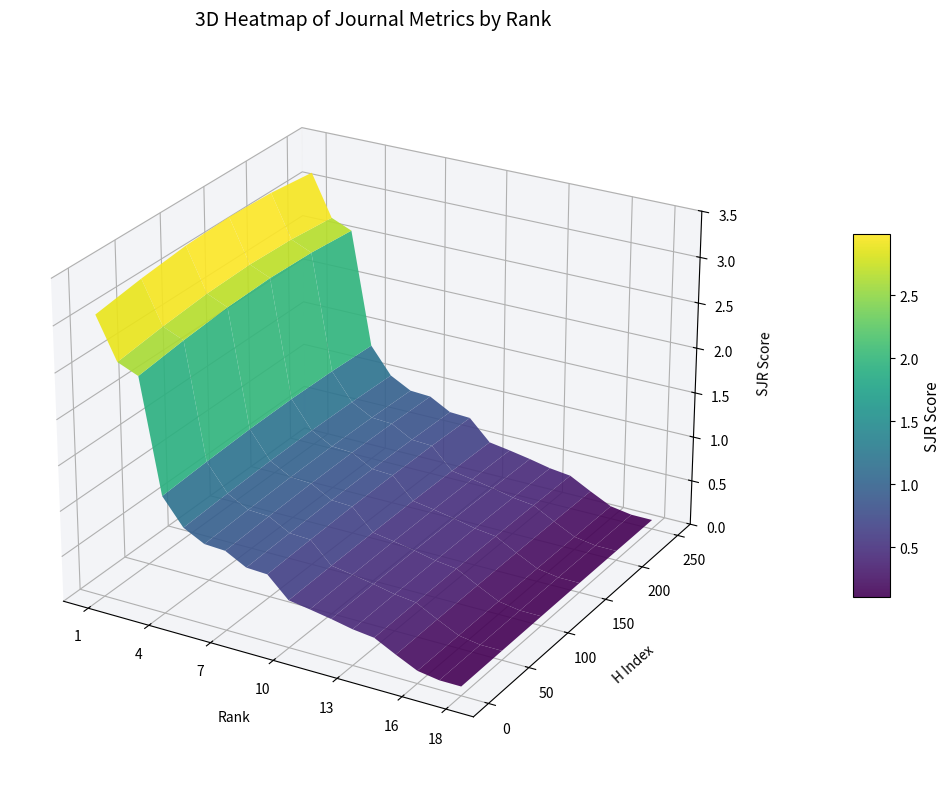

How many data points does each series have?

18